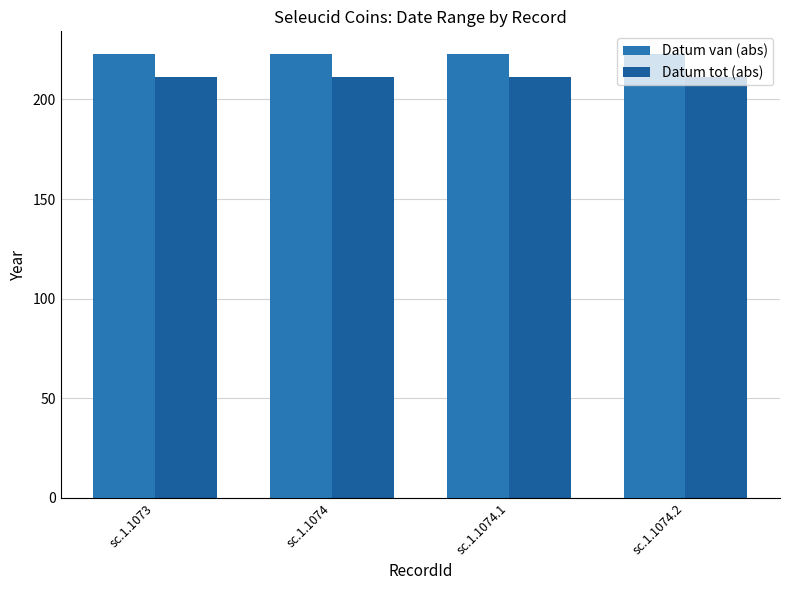

How many bars are there in total?

8